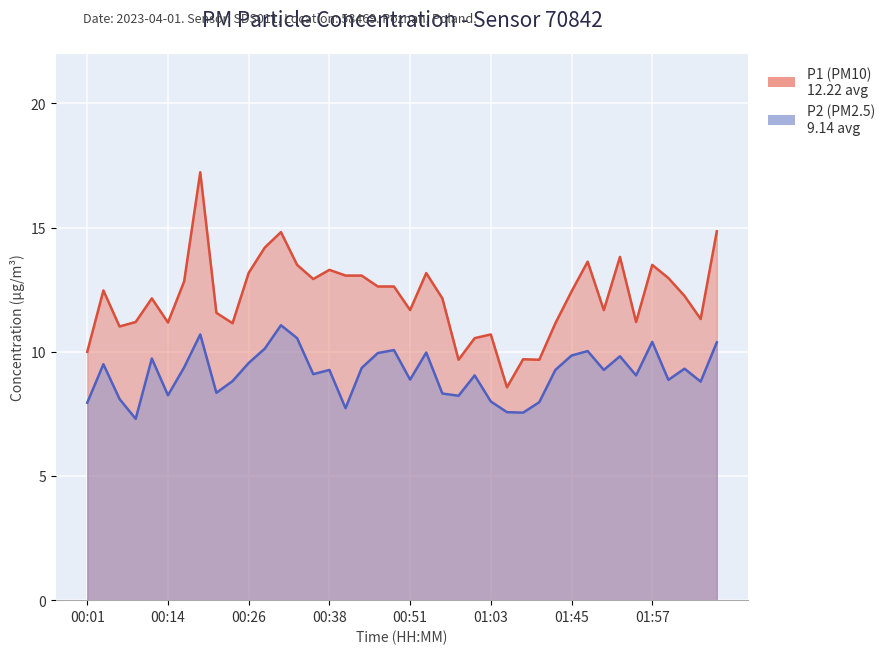

What is the lowest value of the P1 series?

8.6